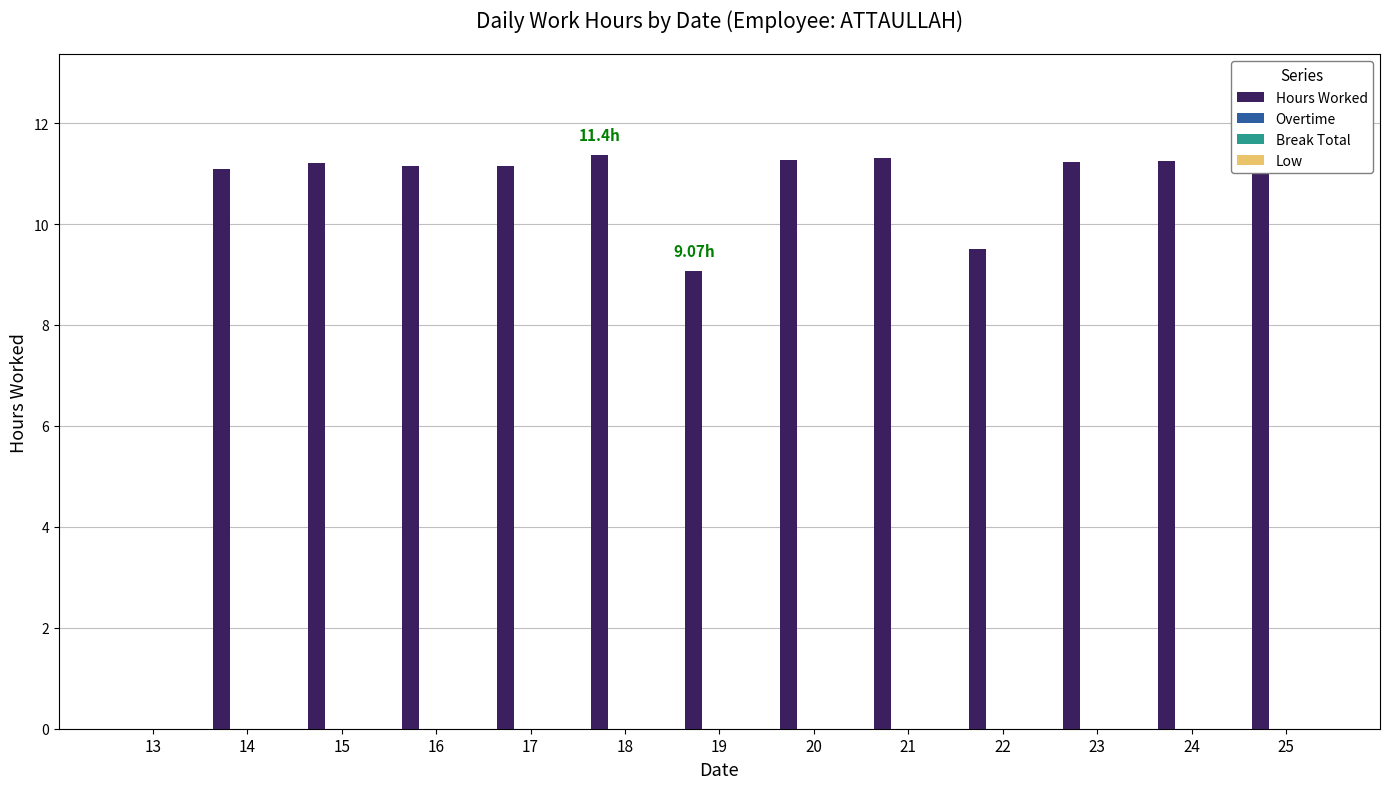

What is the maximum value shown in the chart?

11.4